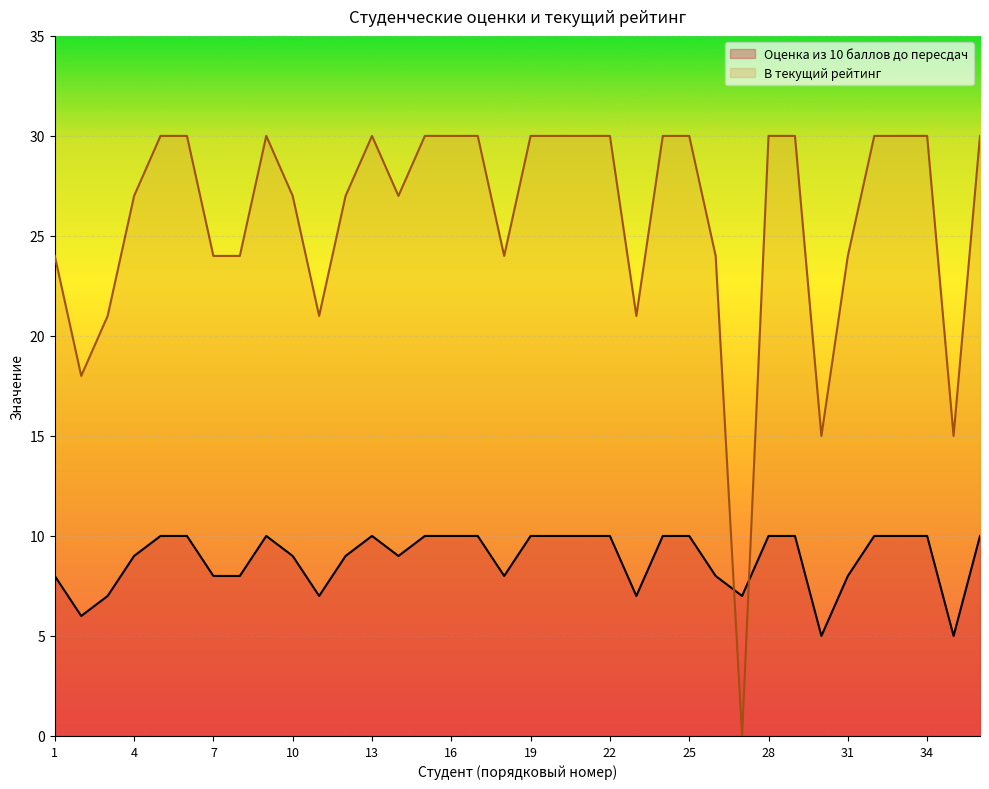

At which category does the chart reach its peak across all series?

5